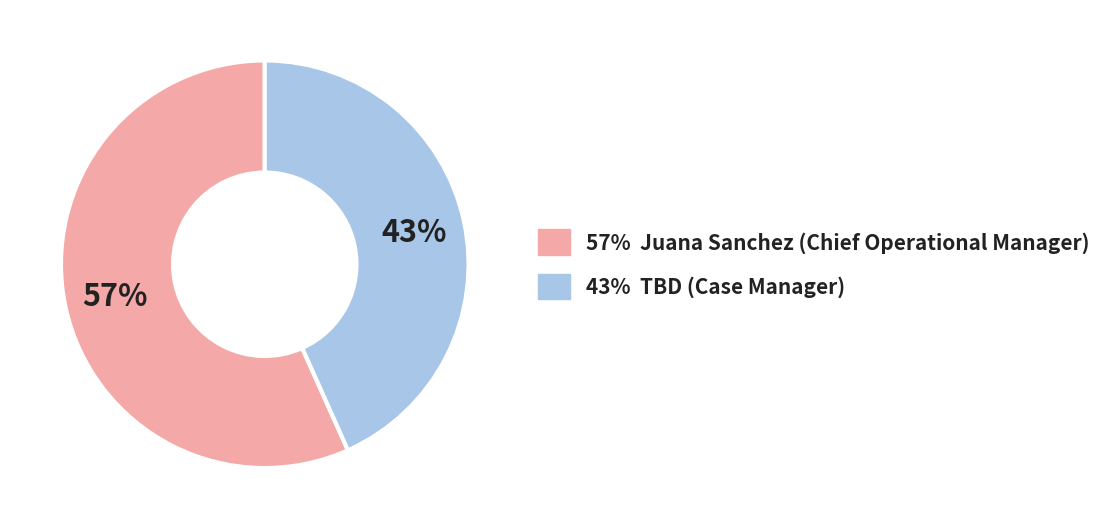

Which slice is the largest?

57% Juana Sanchez (Chief Operational Manager)